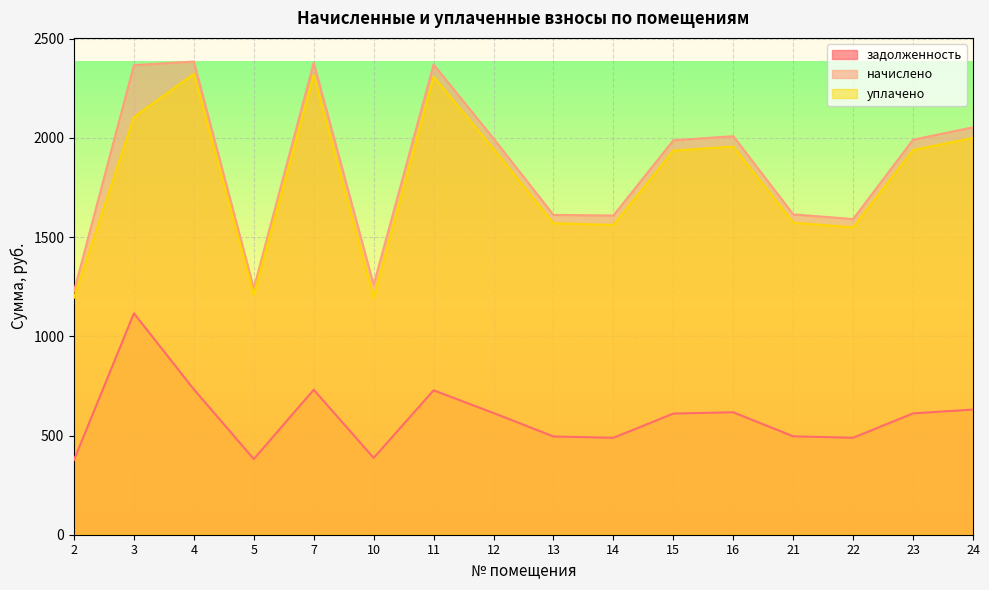

True or false: уплачено has a value of 1936.1 at 15.

True